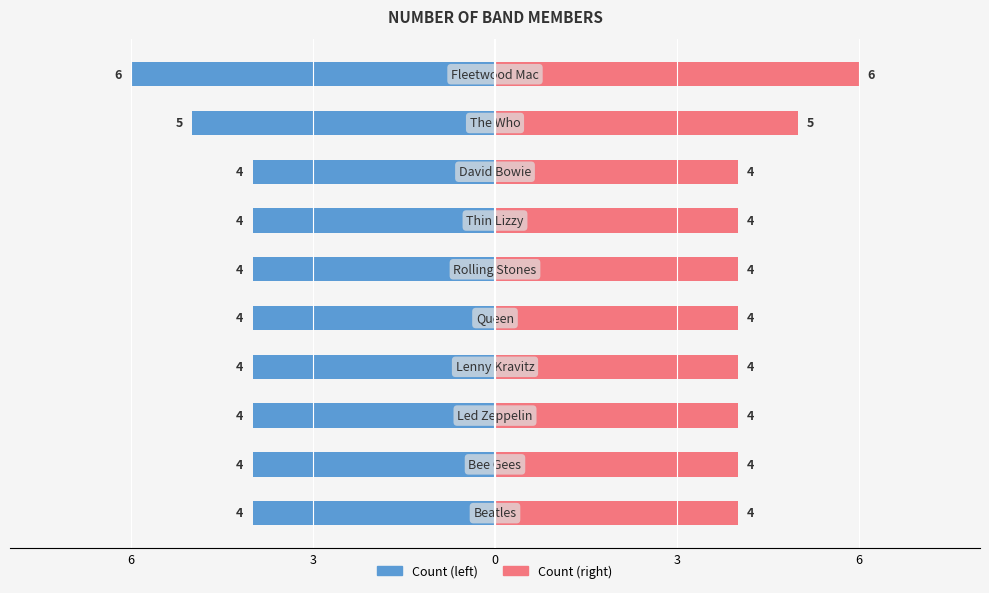

How many values exceed 4?

2